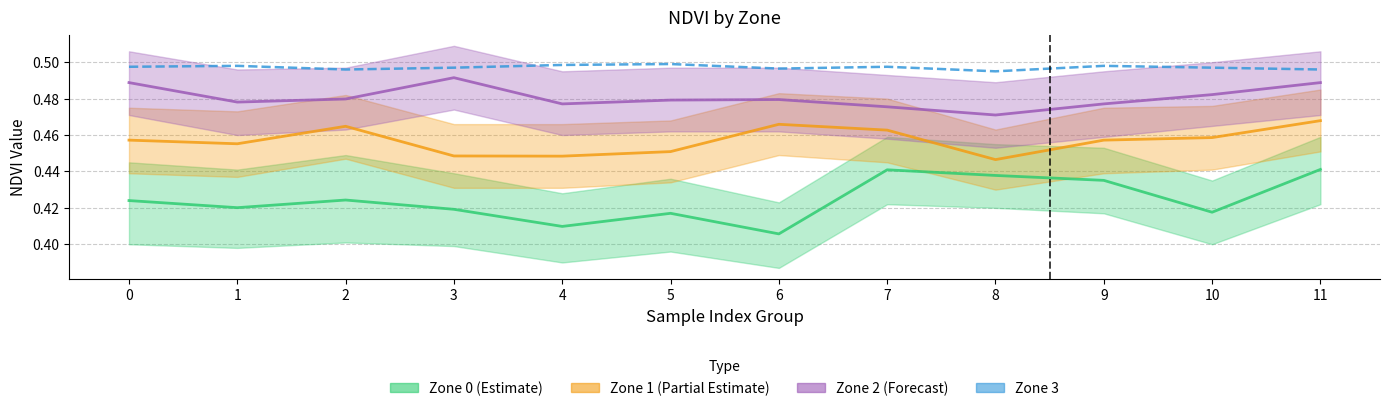

Is it true that Zone 1 (Partial Estimate) equals 0.3 at 2?

False